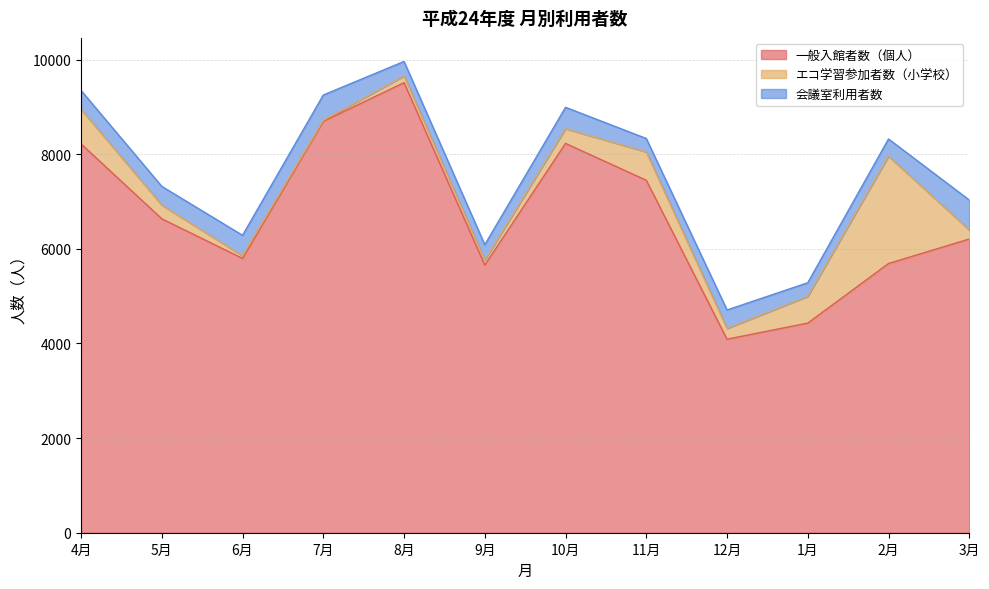

What are all the series names shown in the legend?

一般入館者数（個人）, エコ学習参加者数（小学校）, 会議室利用者数